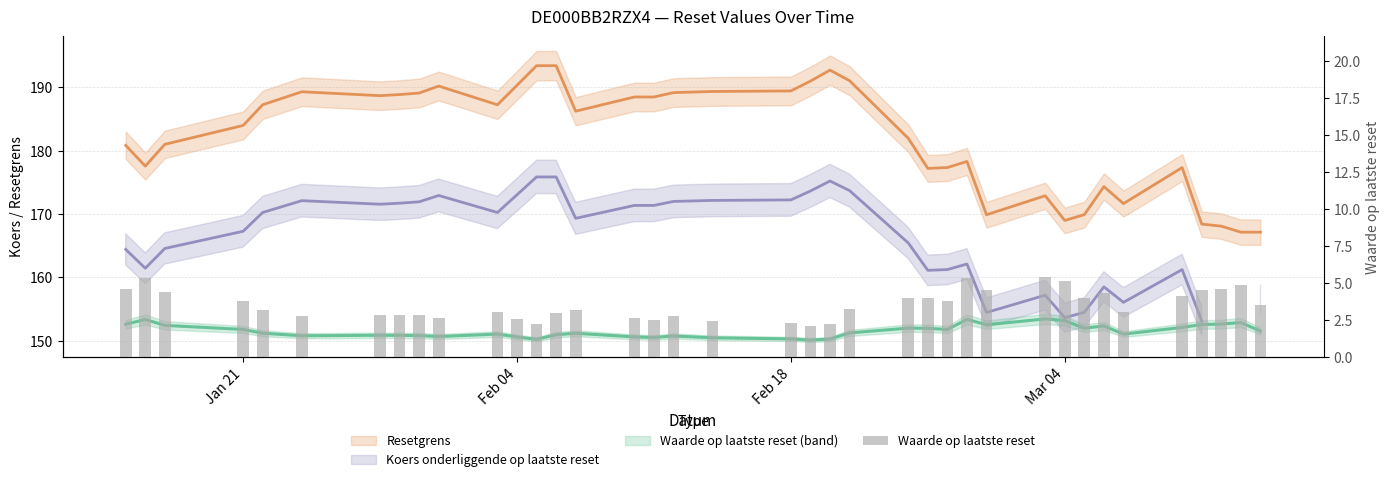

What is the smallest value displayed?

2.1